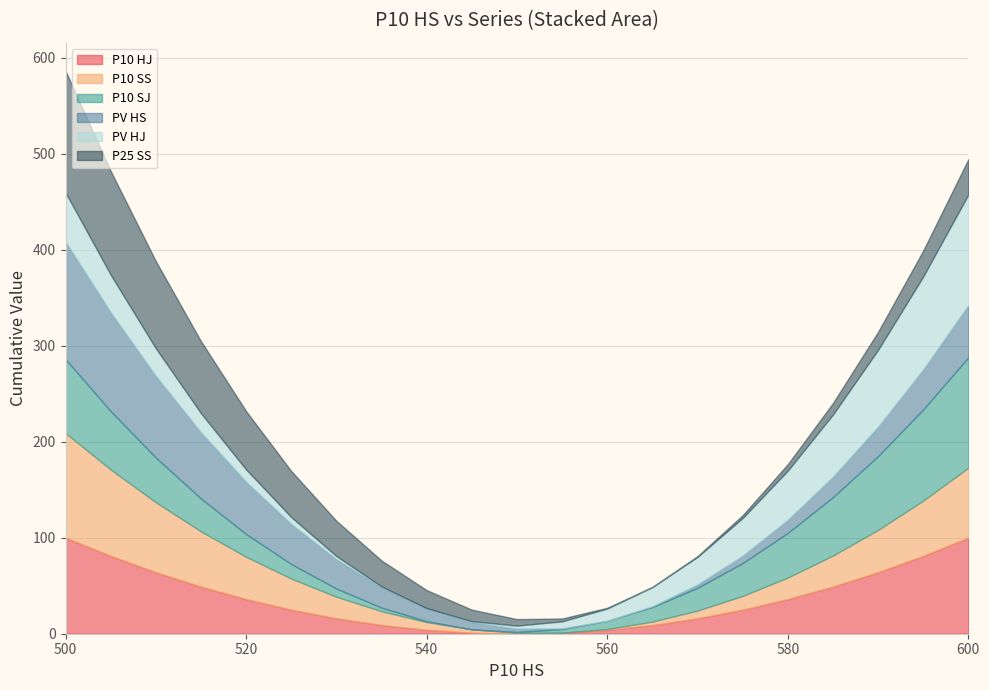

At which category is the sum across all series the highest?

500